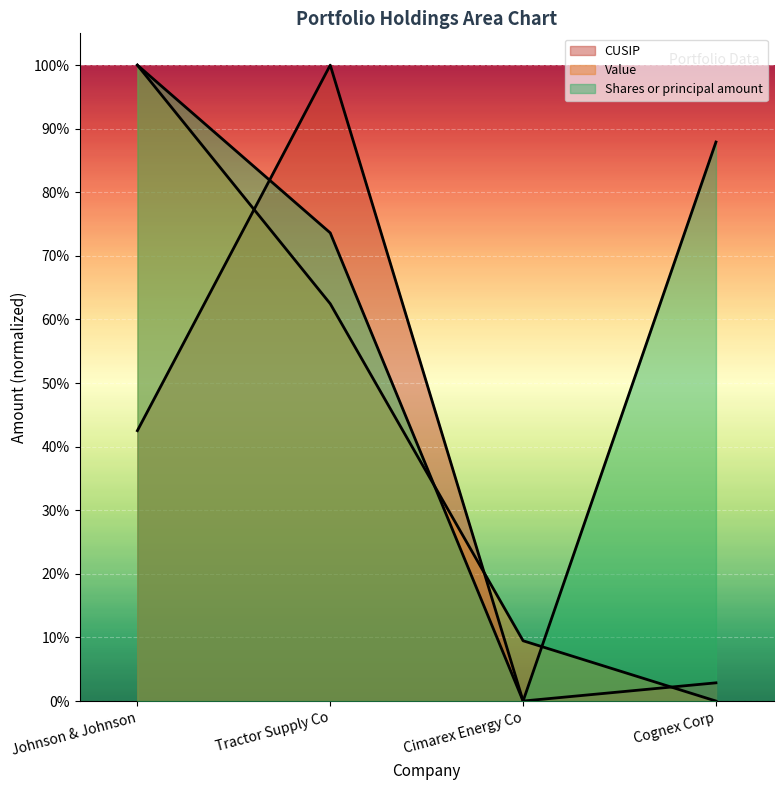

At which category does CUSIP reach its first local valley?

Cimarex Energy Co